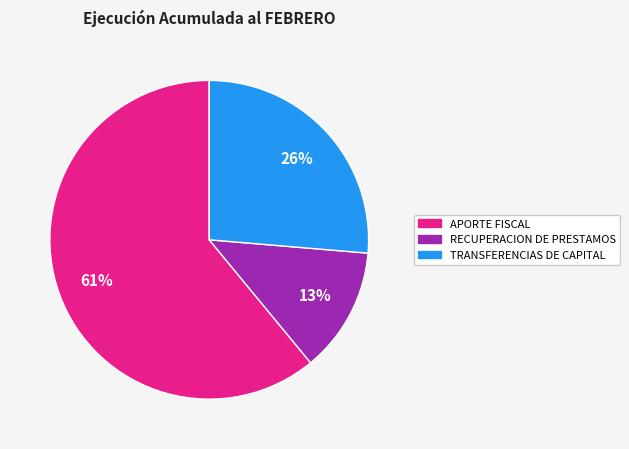

Does any single category account for the majority?

Yes